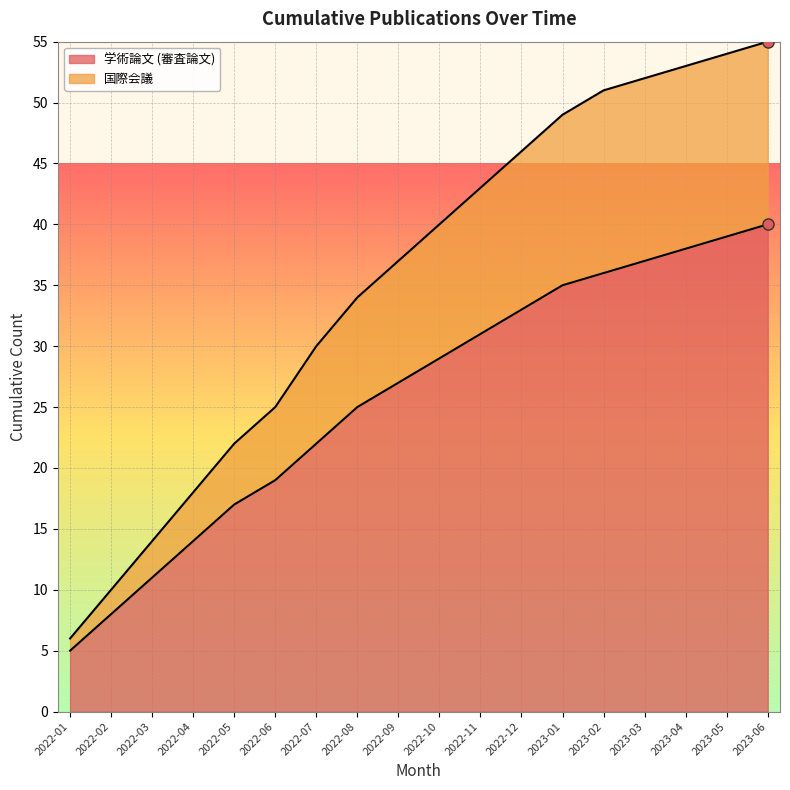

Which series has the largest range (max minus min)?

国際会議